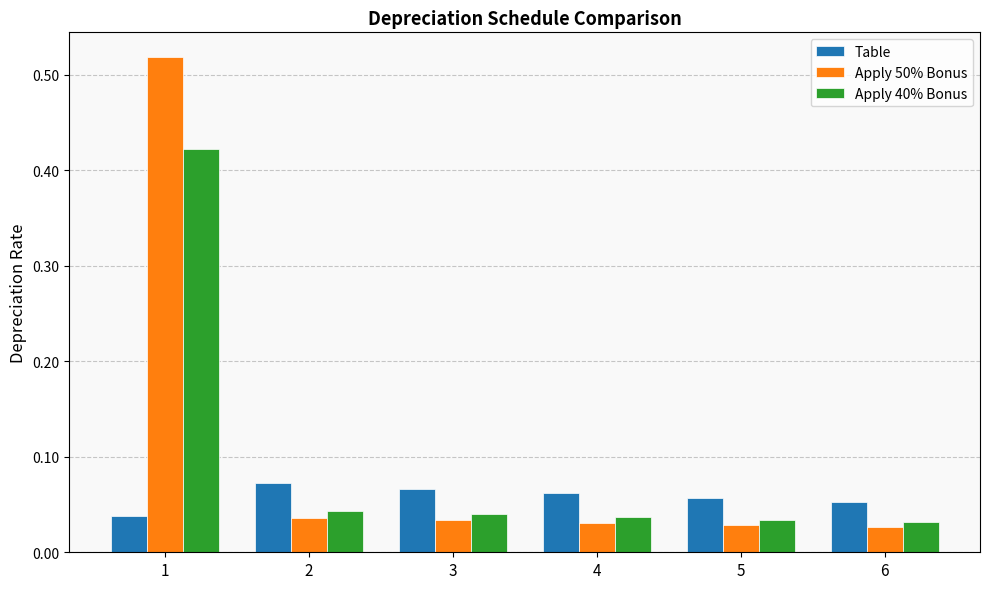

Rank the series by their average value, from highest to lowest.

Apply 50% Bonus, Apply 40% Bonus, Table